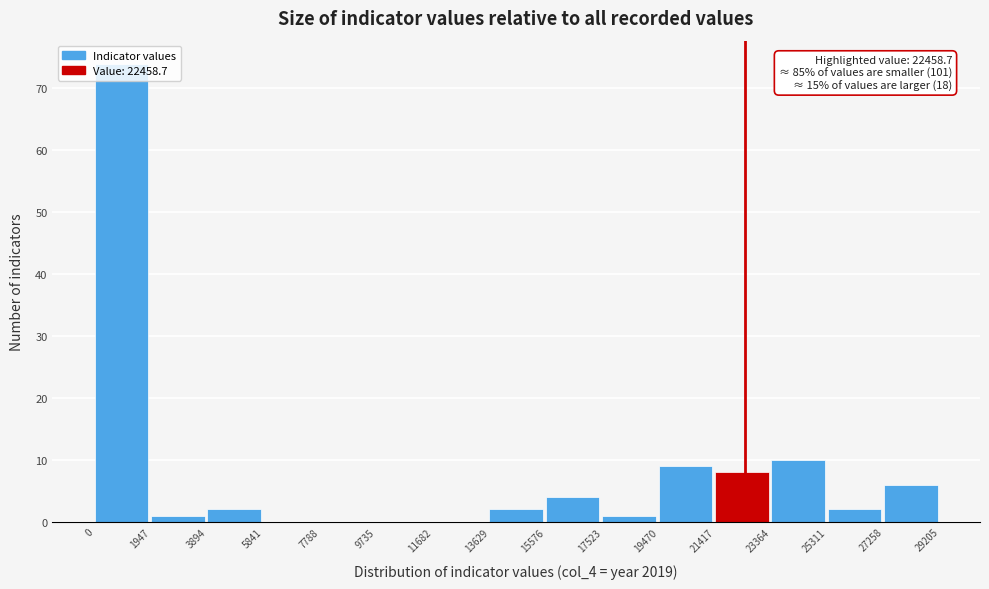

Over which range of the x-axis is the bar tallest?

0 to 1947